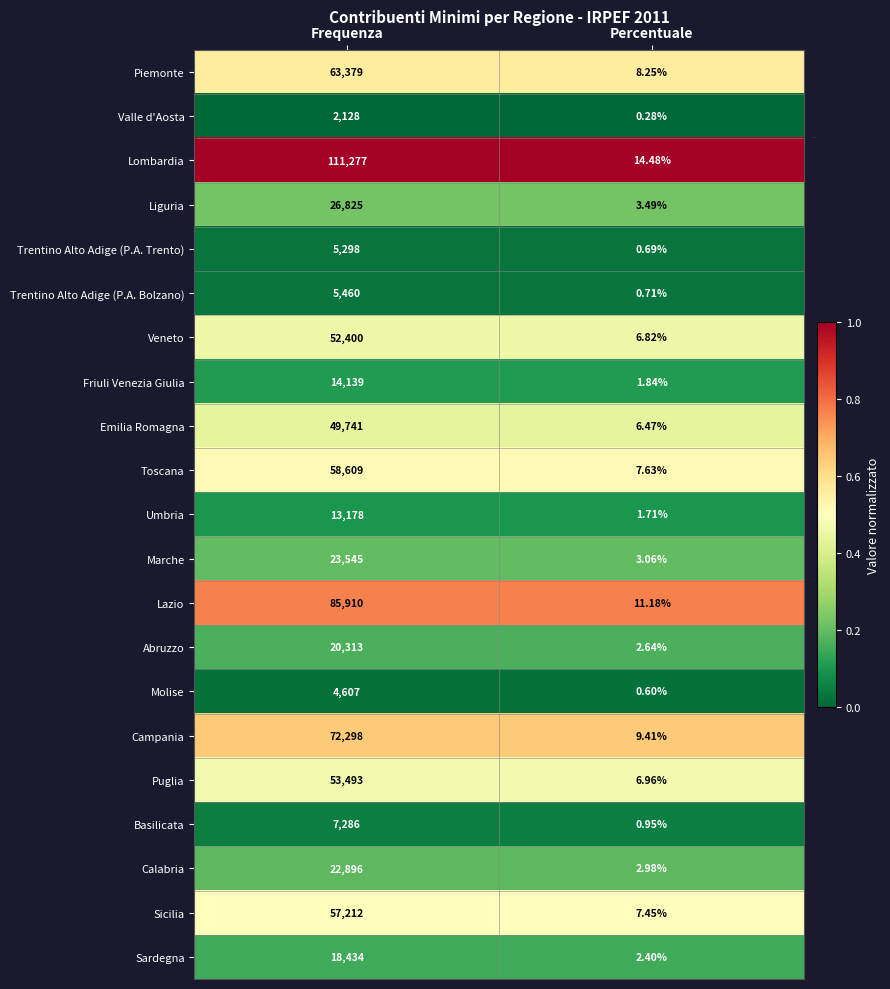

At Percentuale, list the series in order from largest to smallest.

Lombardia, Lazio, Campania, Piemonte, Toscana, Sicilia, Puglia, Veneto, Emilia Romagna, Liguria, Marche, Calabria, Abruzzo, Sardegna, Friuli Venezia Giulia, Umbria, Basilicata, Trentino Alto Adige (P.A. Bolzano), Trentino Alto Adige (P.A. Trento), Molise, Valle d'Aosta